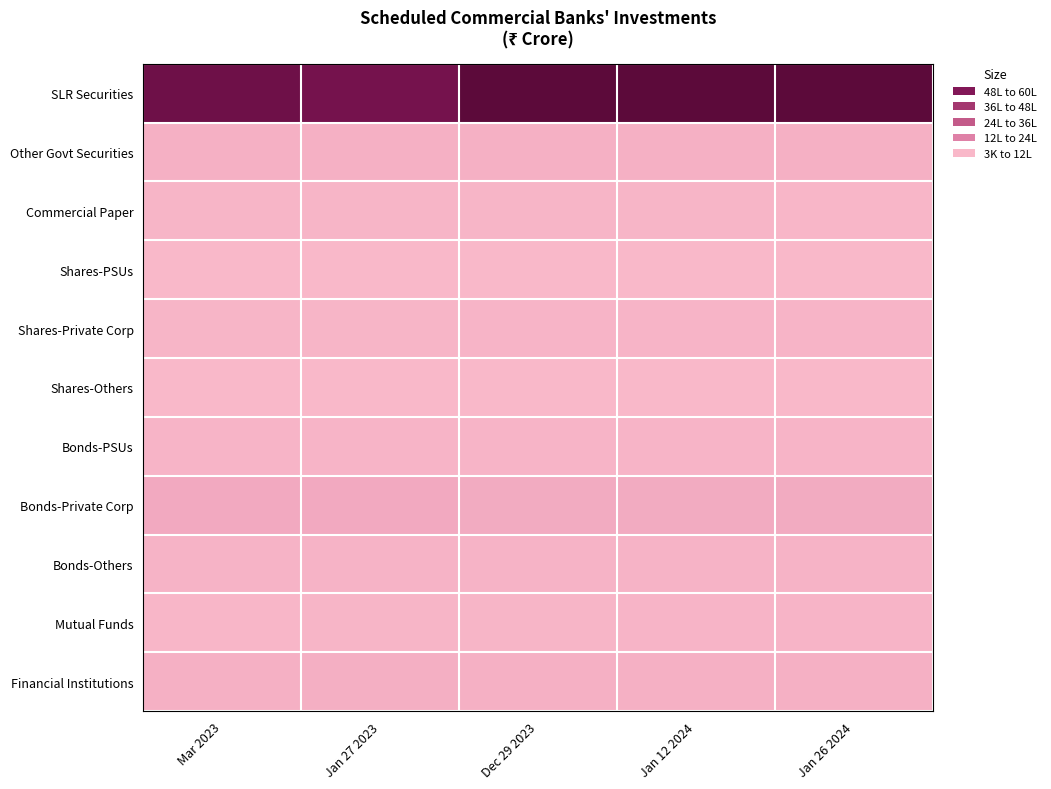

Reading left to right, extract all data points from this chart.

SLR Securities: Mar 2023=5415148	Jan 27 2023=5194621	Dec 29 2023=5990503	Jan 12 2024=6006293	Jan 26 2024=5974168
Other Govt Securities: Mar 2023=182265	Jan 27 2023=181956	Dec 29 2023=180084	Jan 12 2024=180319	Jan 26 2024=177924
Commercial Paper: Mar 2023=65058	Jan 27 2023=52392	Dec 29 2023=57466	Jan 12 2024=52549	Jan 26 2024=49323
Shares-PSUs: Mar 2023=9736	Jan 27 2023=10047	Dec 29 2023=8751	Jan 12 2024=8790	Jan 26 2024=8906
Shares-Private Corp: Mar 2023=71099	Jan 27 2023=70612	Dec 29 2023=81517	Jan 12 2024=80508	Jan 26 2024=80202
Shares-Others: Mar 2023=4500	Jan 27 2023=5071	Dec 29 2023=5605	Jan 12 2024=3242	Jan 26 2024=5616
Bonds-PSUs: Mar 2023=92304	Jan 27 2023=90212	Dec 29 2023=94289	Jan 12 2024=91824	Jan 26 2024=96460
Bonds-Private Corp: Mar 2023=325035	Jan 27 2023=326385	Dec 29 2023=289204	Jan 12 2024=285169	Jan 26 2024=285046
Bonds-Others: Mar 2023=99384	Jan 27 2023=97973	Dec 29 2023=111242	Jan 12 2024=108075	Jan 26 2024=109878
Mutual Funds: Mar 2023=48810	Jan 27 2023=58938	Dec 29 2023=56810	Jan 12 2024=79457	Jan 26 2024=81830
Financial Institutions: Mar 2023=189180	Jan 27 2023=191608	Dec 29 2023=181283	Jan 12 2024=178484	Jan 26 2024=183109